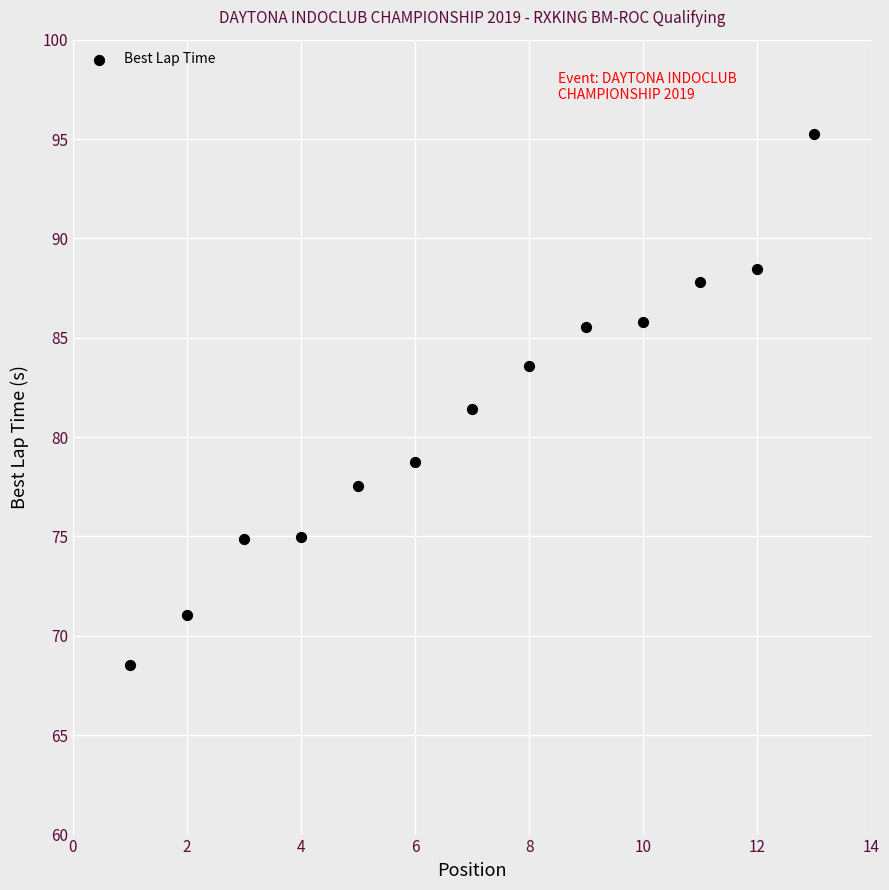

What is the range of X values (max minus min)?

12.0